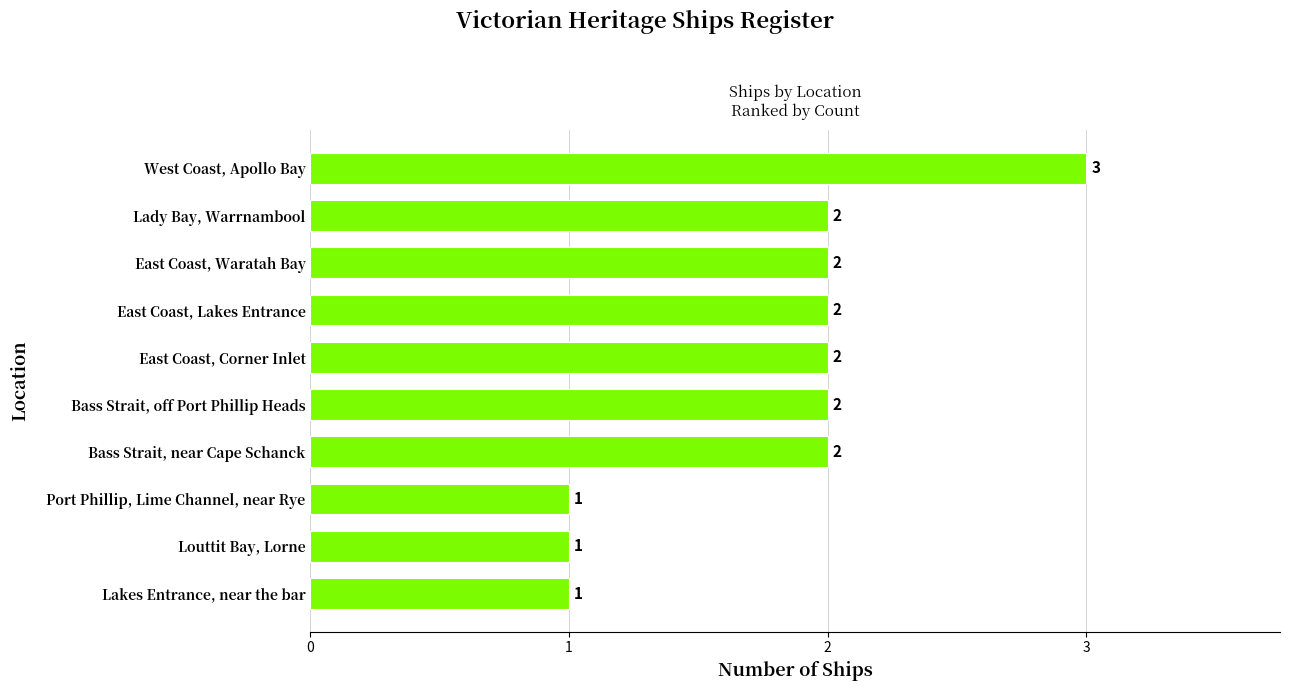

What is the sum of all values?

18